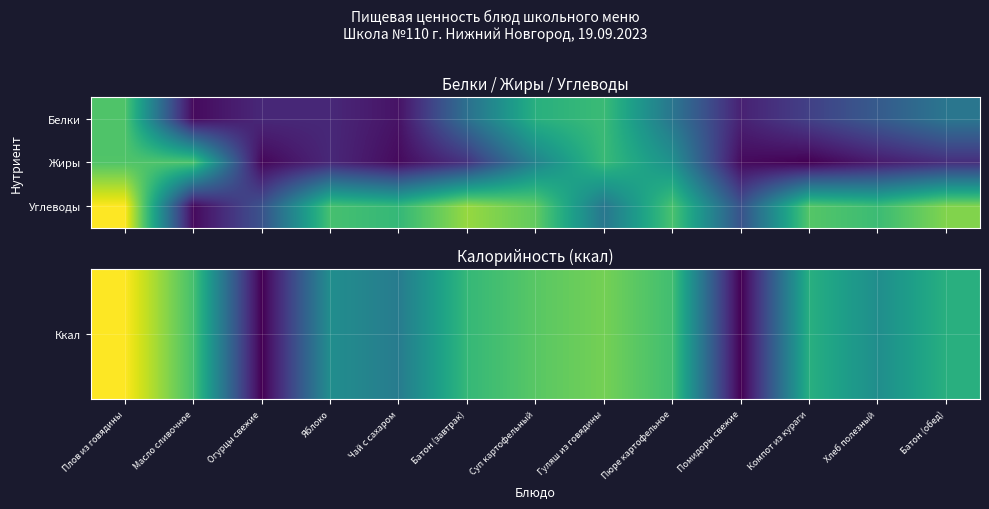

List the series in order of their peak value, highest first.

Ккал, Углеводы, Жиры